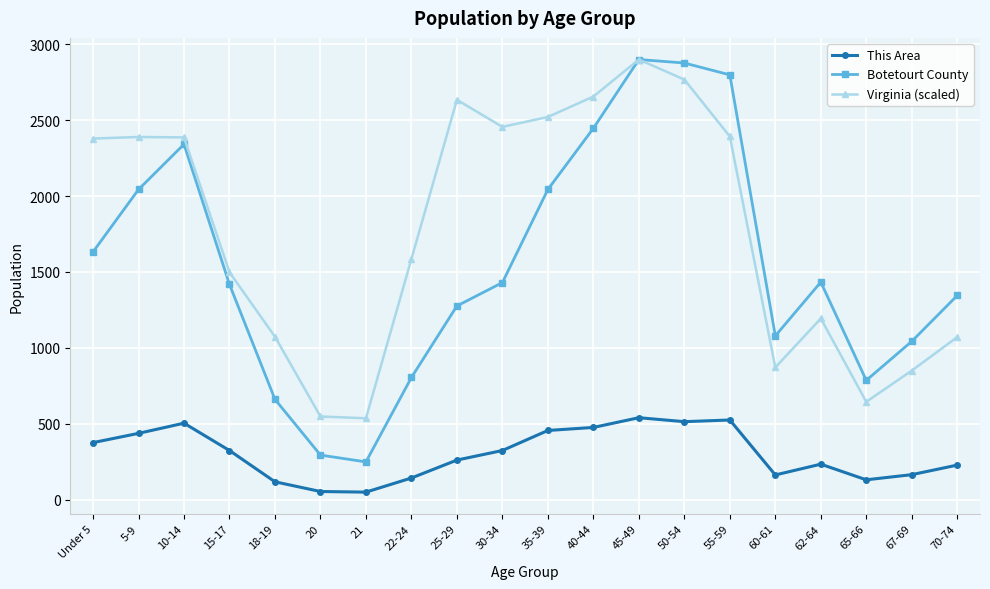

What is the total value across all series at 40-44?

5577.0